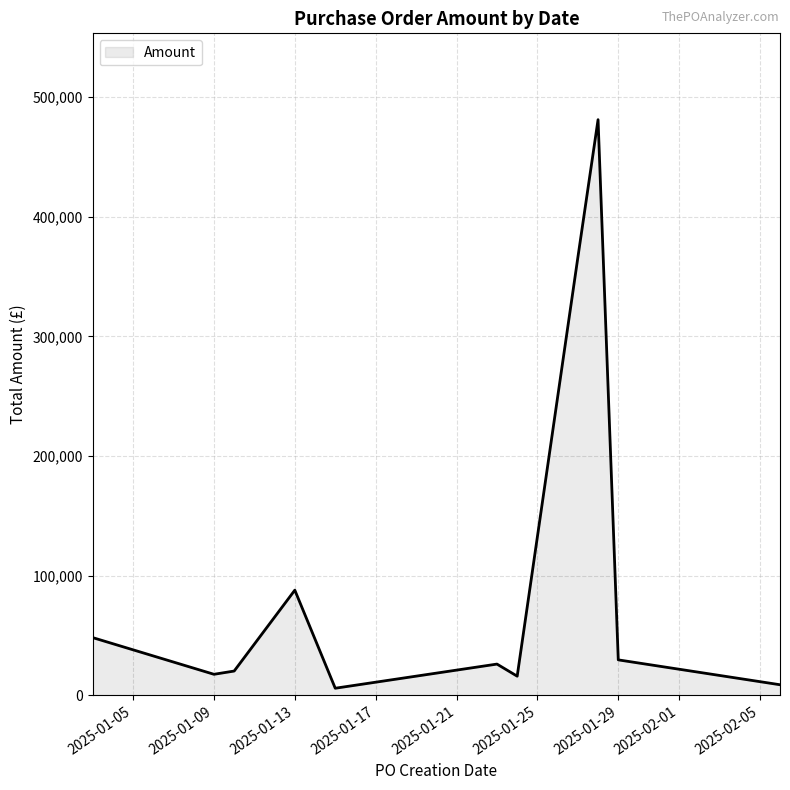

What is the maximum value shown in the chart?

481077